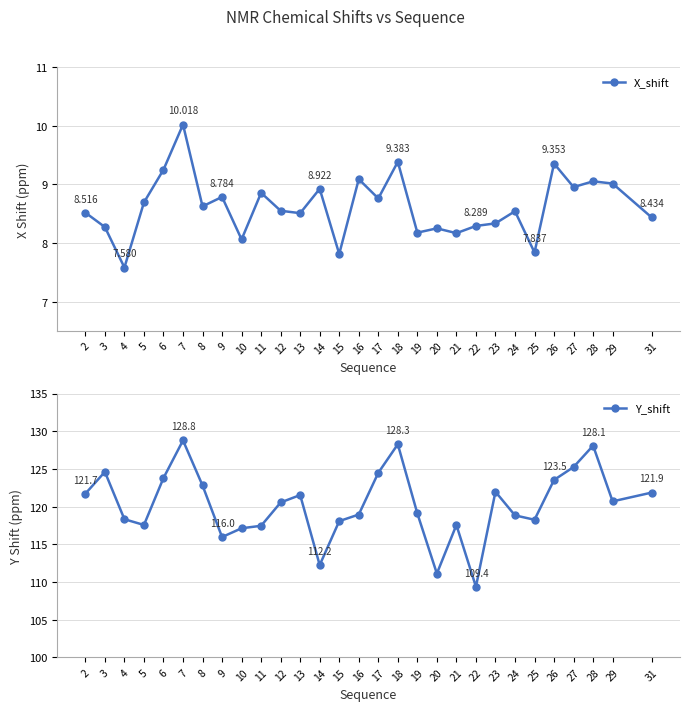

How many interior local peaks does the X_shift series have?

10